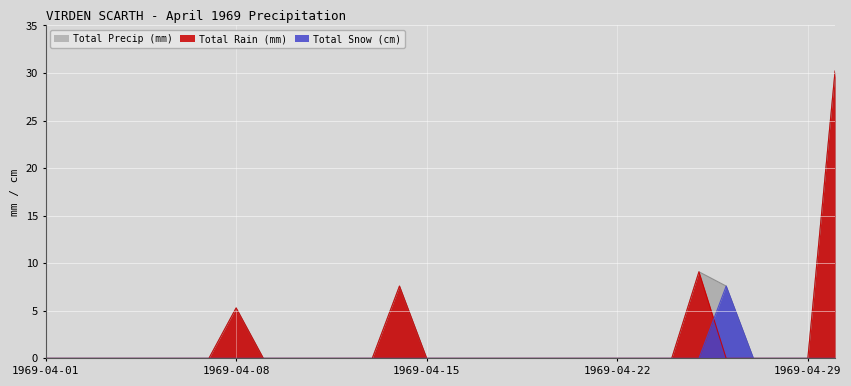

At which label does Total Snow (cm) reach its minimum?

1969-04-01